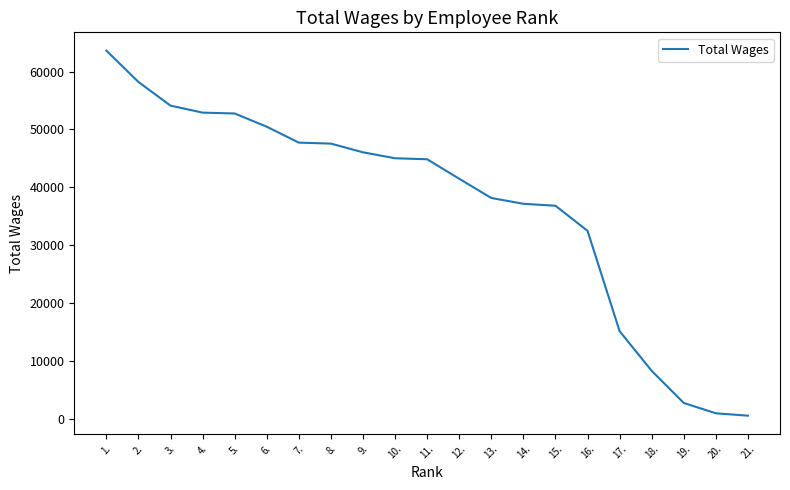

What is the minimum value shown in the chart?

509